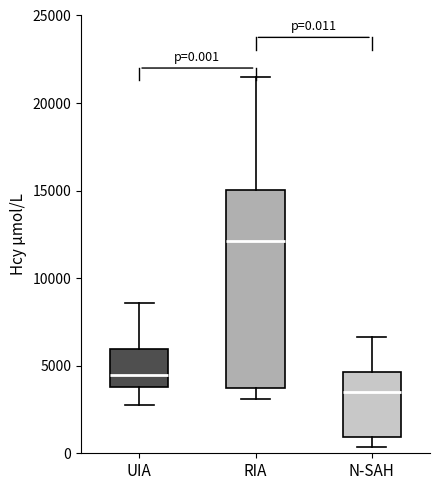

Which box is the tallest, from its lower edge to its upper edge?

RIA